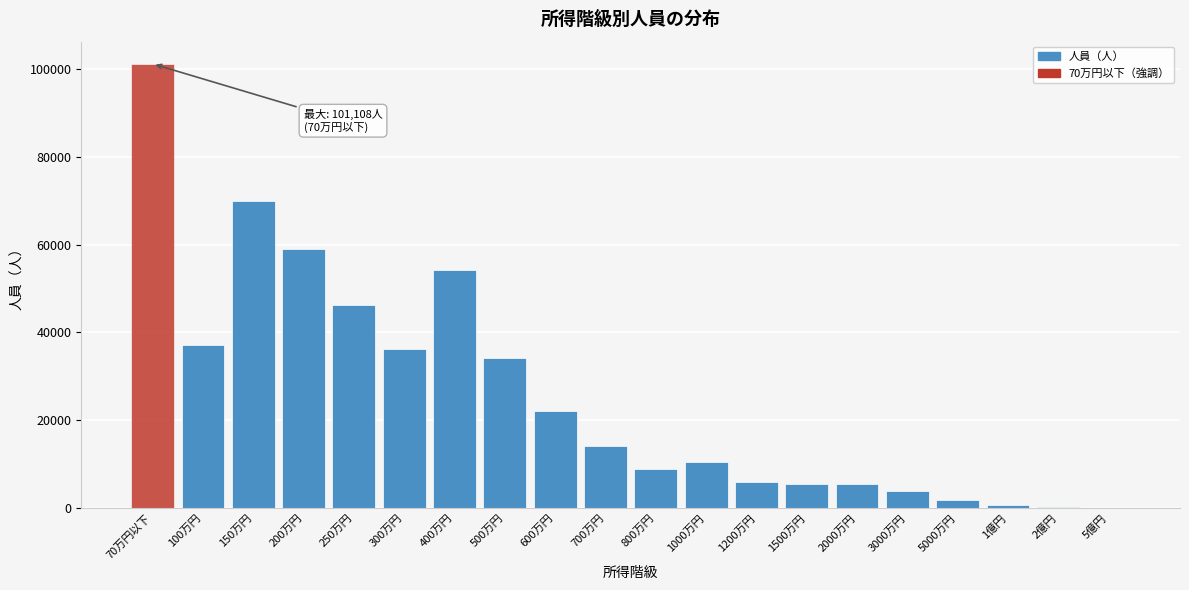

The value at 250万円 is 46285. True or false?

True